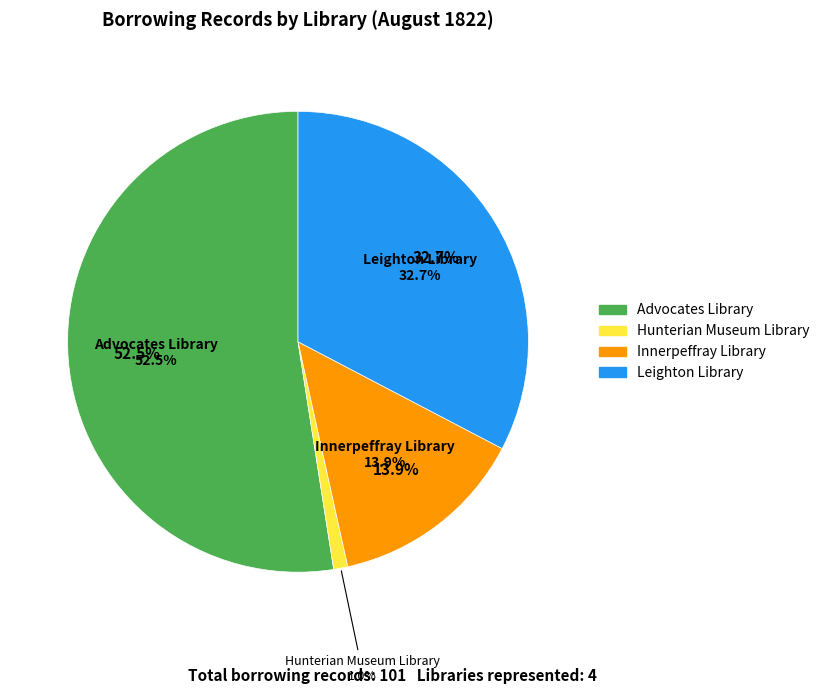

Which slice is the largest?

Advocates Library